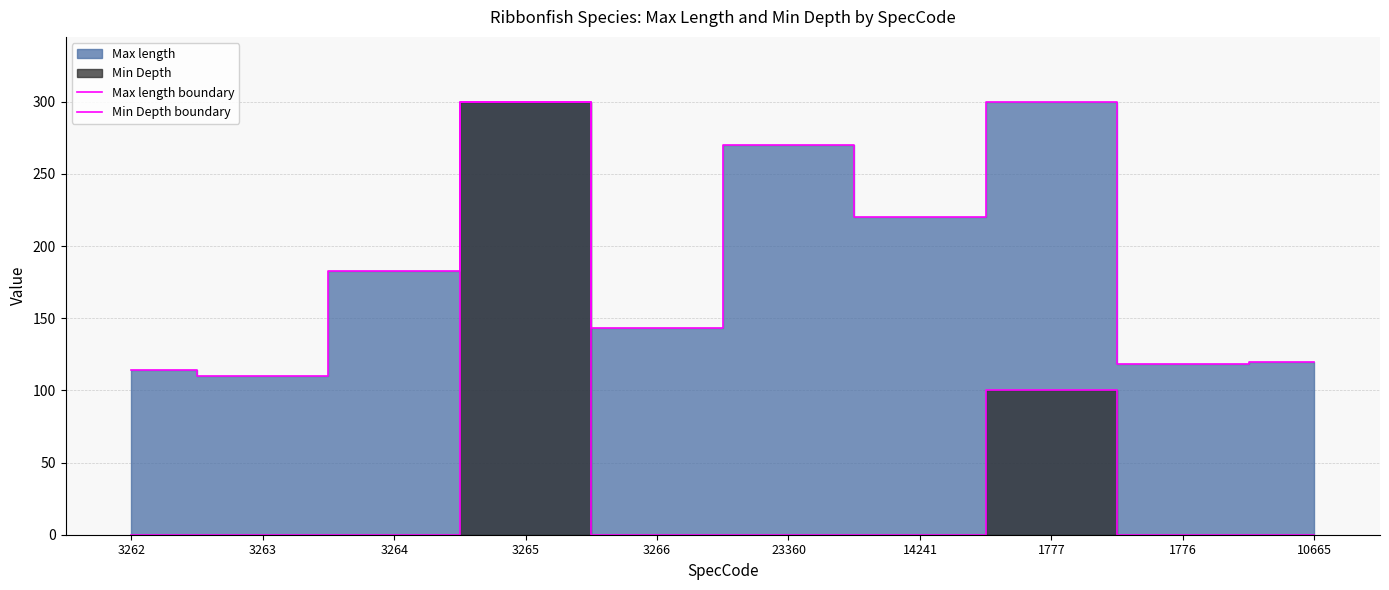

True or false: Max length boundary and Min Depth boundary cross at least once.

False